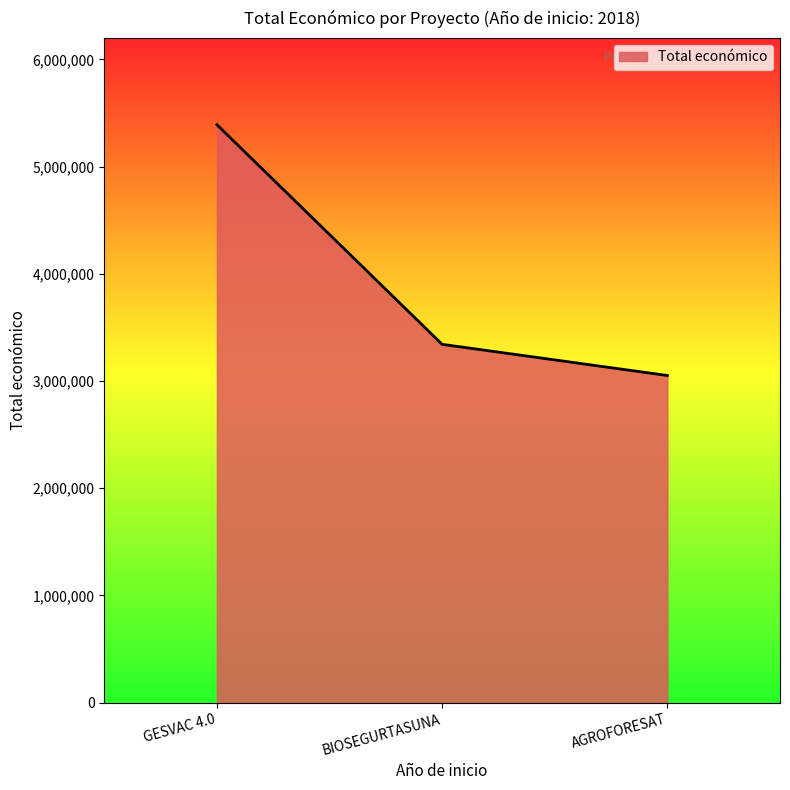

Where is the data nearest to the value 4221085?

BIOSEGURTASUNA